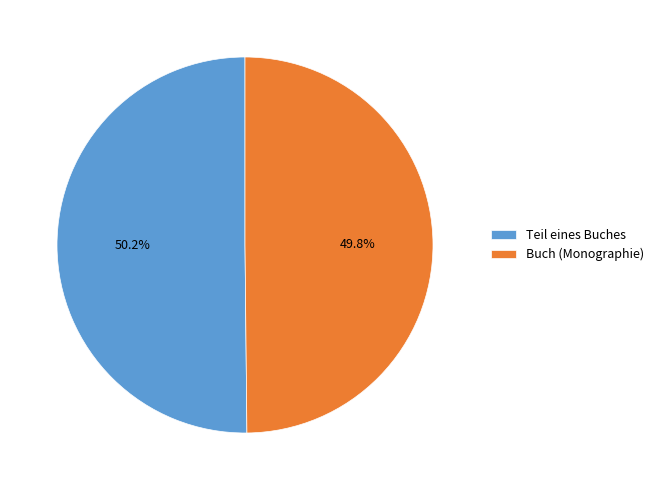

Approximately how many times larger is the value at Teil eines Buches compared to Buch (Monographie)?

1.0